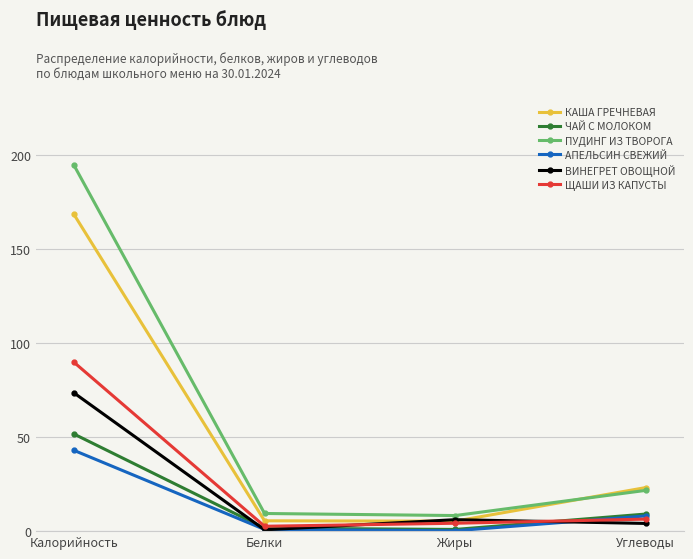

Between Калорийность and Белки, which series saw the biggest shift?

ПУДИНГ ИЗ ТВОРОГА